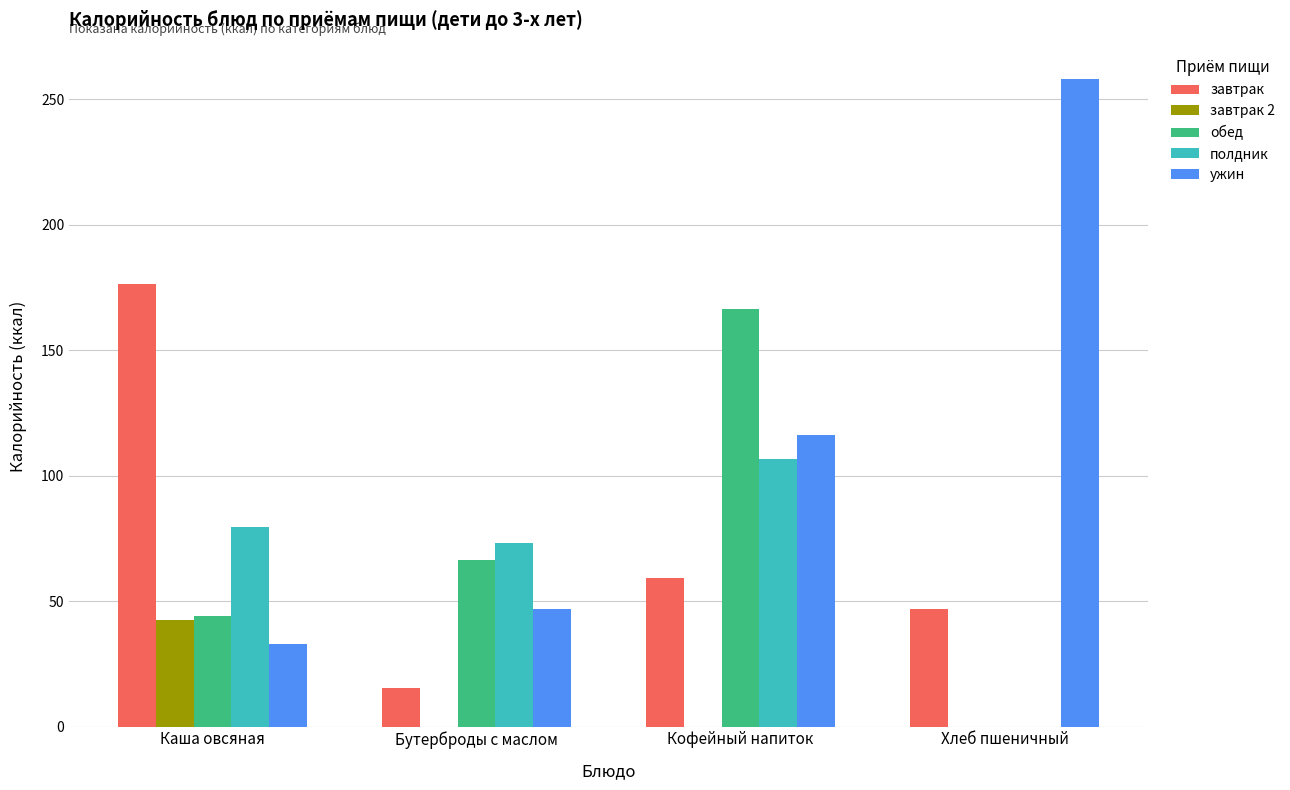

Are the bars horizontal?

No